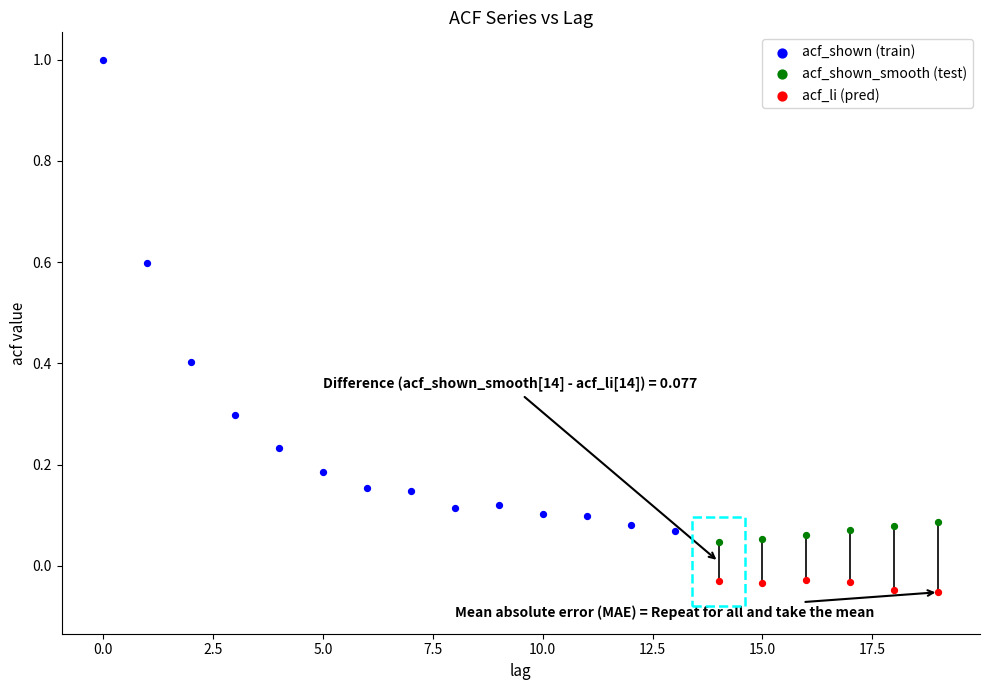

Which series contains the lowest Y value?

acf_li (pred)